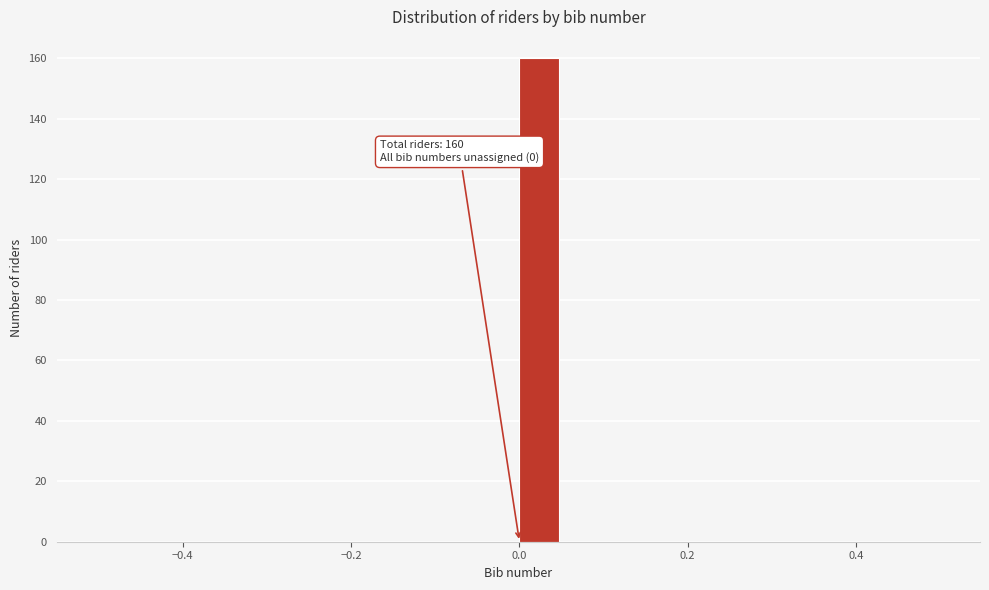

Around what value on the x-axis is the tallest bar? Give the approximate position of its centre, as read against the axis.

0.02